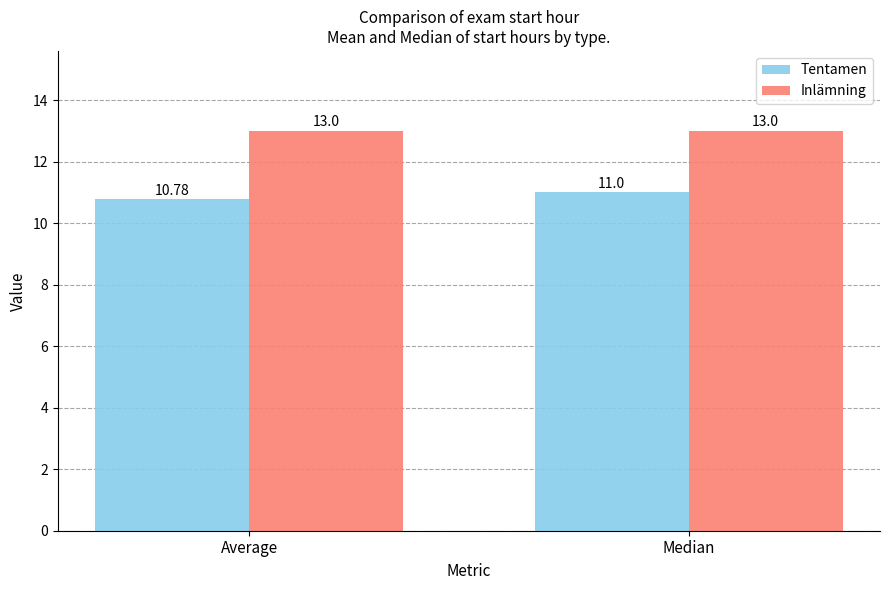

Rank the series by their maximum value, from lowest to highest.

Tentamen, Inlämning